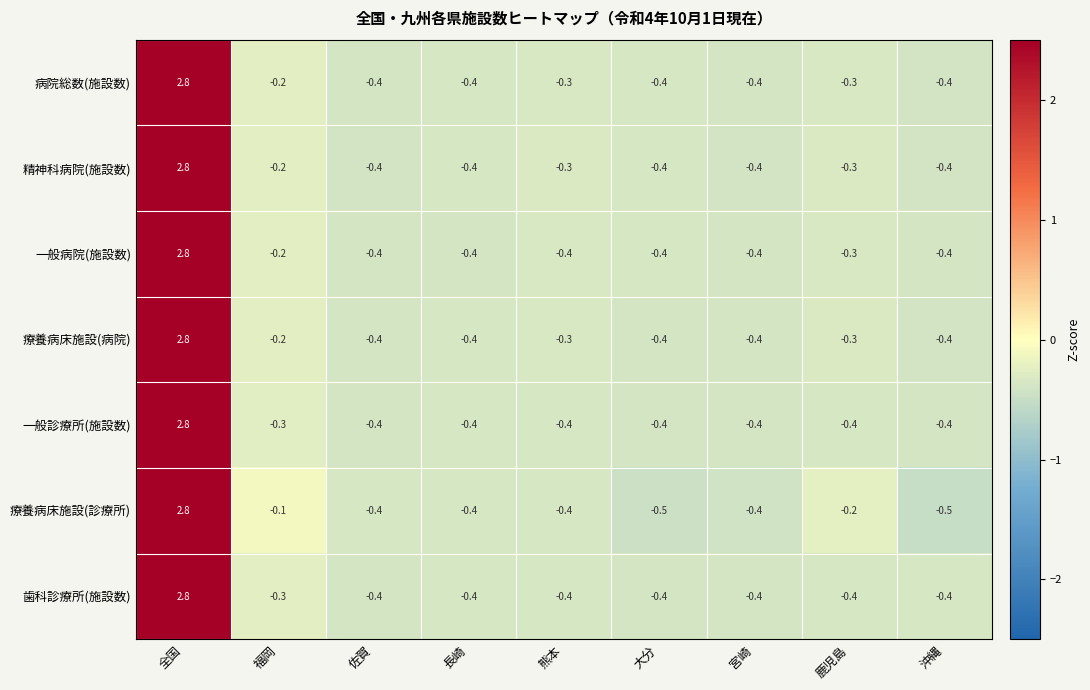

What is the minimum value shown in the chart?

-0.5